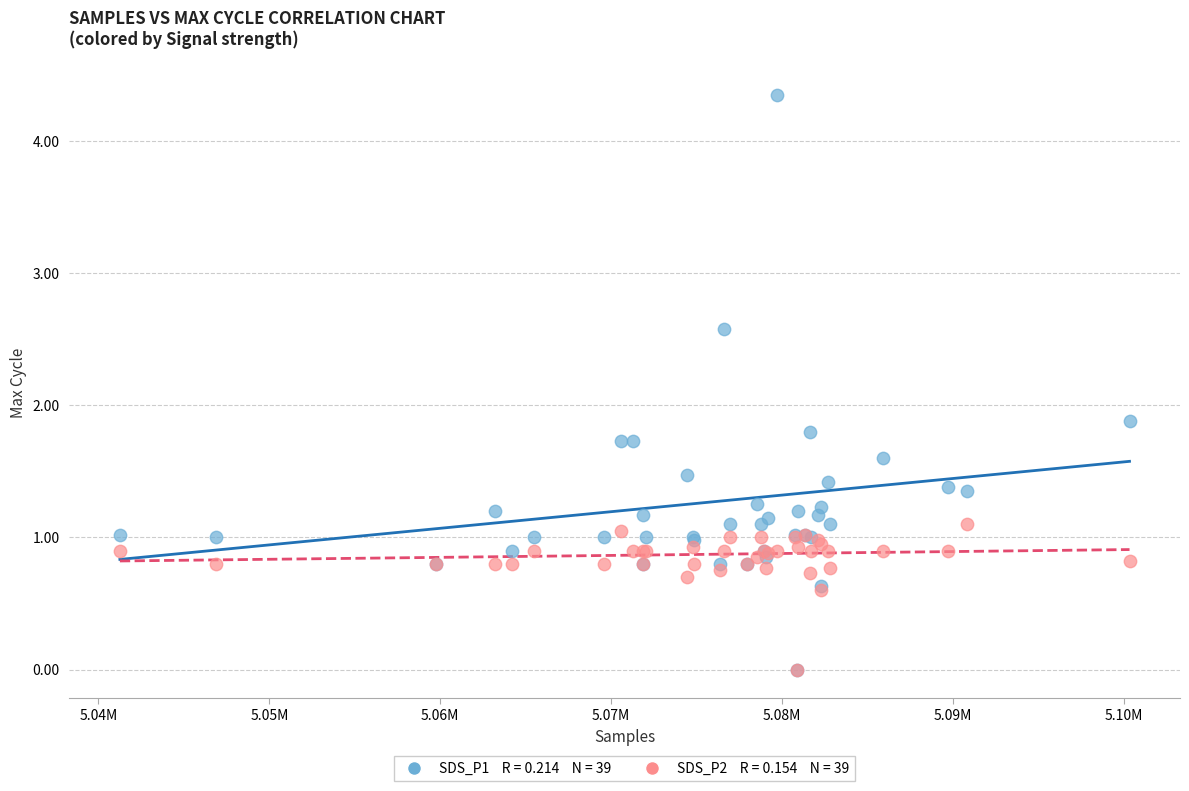

Across all series, what Y value is closest to 2?

1.9